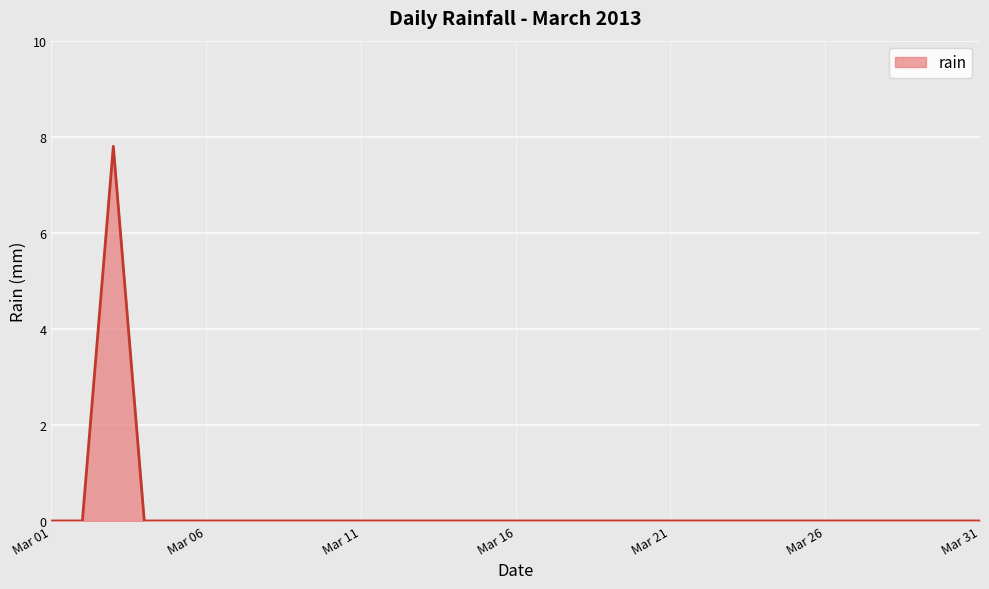

What is the difference between the maximum and minimum values?

7.8